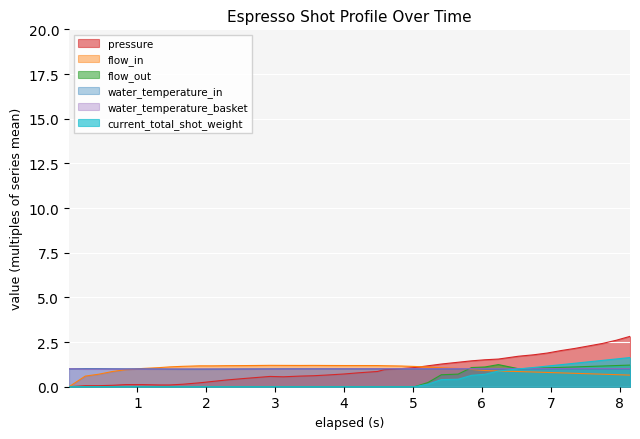

What is the greatest value displayed?

2.8